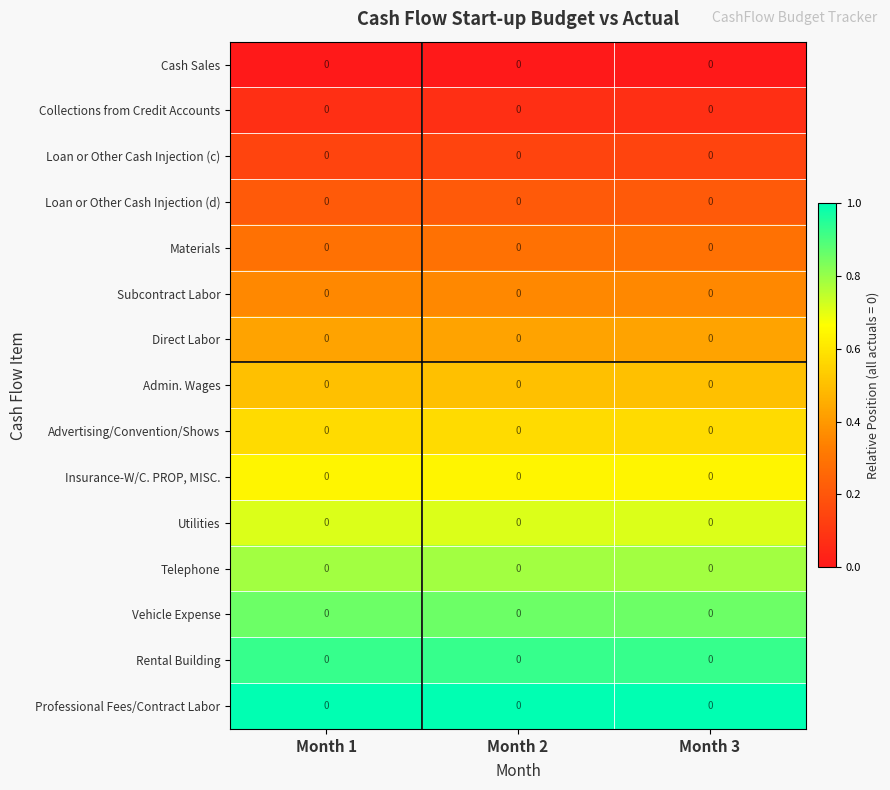

Count the number of categories in the chart.

3